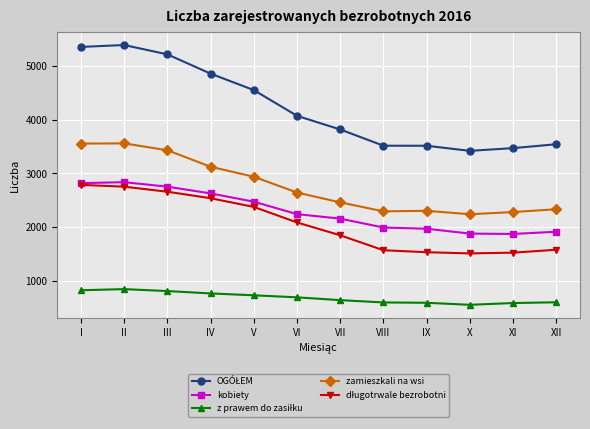

What is the value of the zamieszkali na wsi point at the 11th from the left?

2282